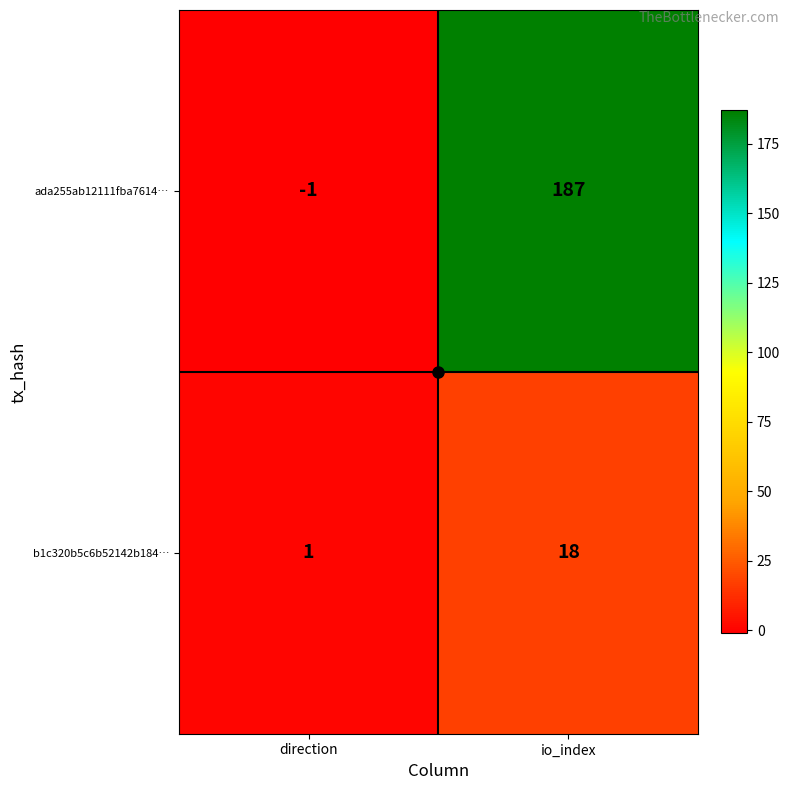

Rank the series by their average value, from highest to lowest.

ada255ab12111fba7614…, b1c320b5c6b52142b184…